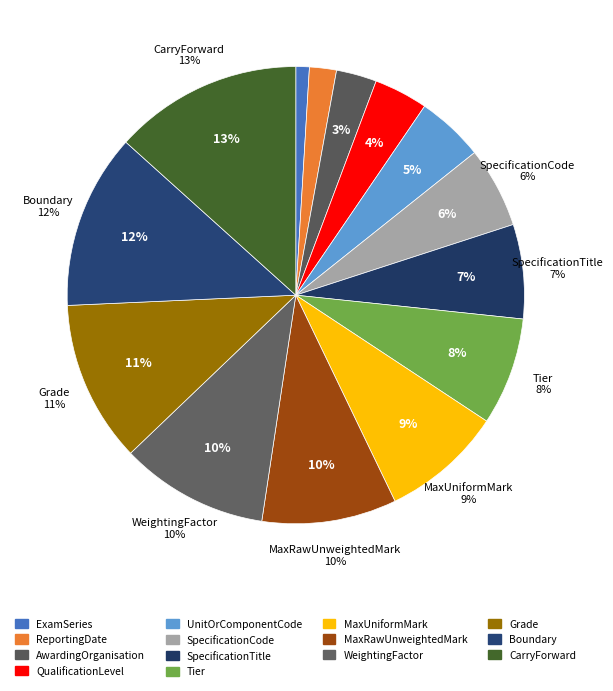

To the nearest percent, what is the average slice percentage?

7%